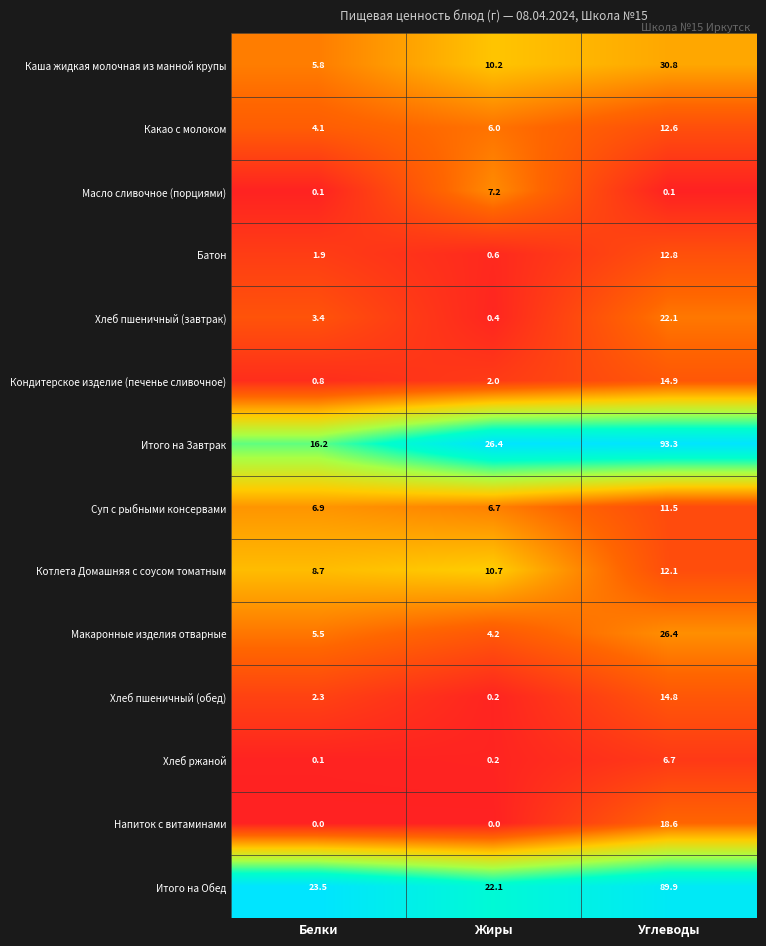

What is the difference between the highest and lowest values at Жиры?

26.4